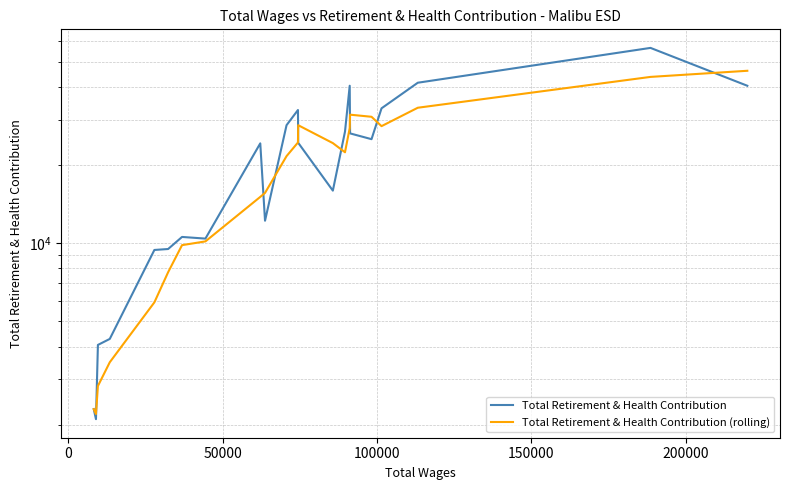

True or false: Total Retirement & Health Contribution and Total Retirement & Health Contribution (rolling) intersect in this chart.

True